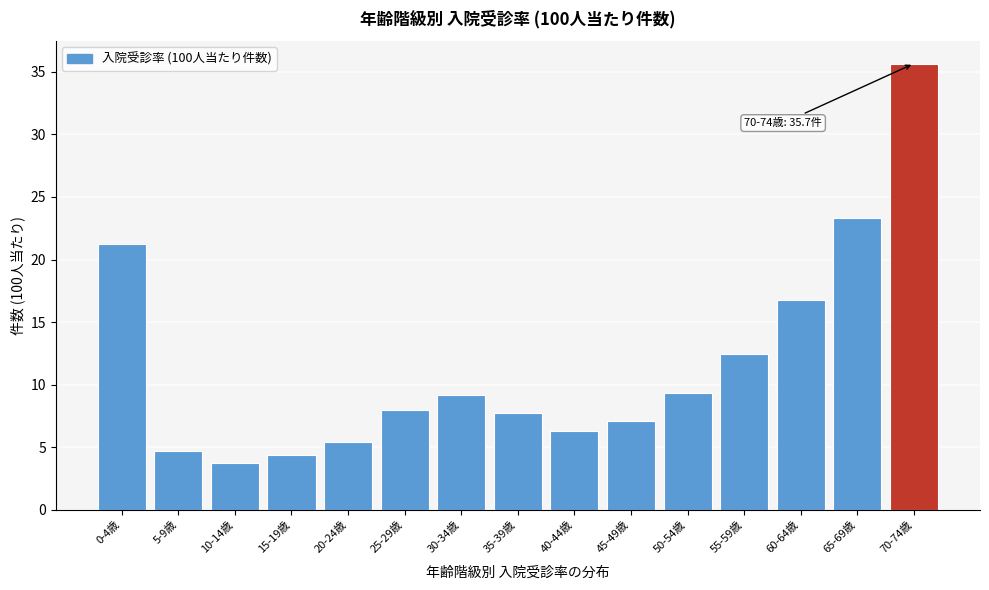

Reading left to right, list all the values displayed in this chart.

0-4歳=21.2	5-9歳=4.7	10-14歳=3.7	15-19歳=4.4	20-24歳=5.4	25-29歳=8.0	30-34歳=9.2	35-39歳=7.7	40-44歳=6.3	45-49歳=7.1	50-54歳=9.4	55-59歳=12.4	60-64歳=16.8	65-69歳=23.3	70-74歳=35.7